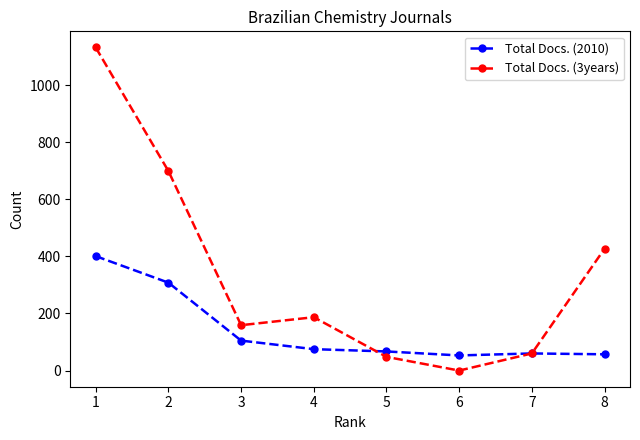

At which label does Total Docs. (2010) first exceed 75?

1